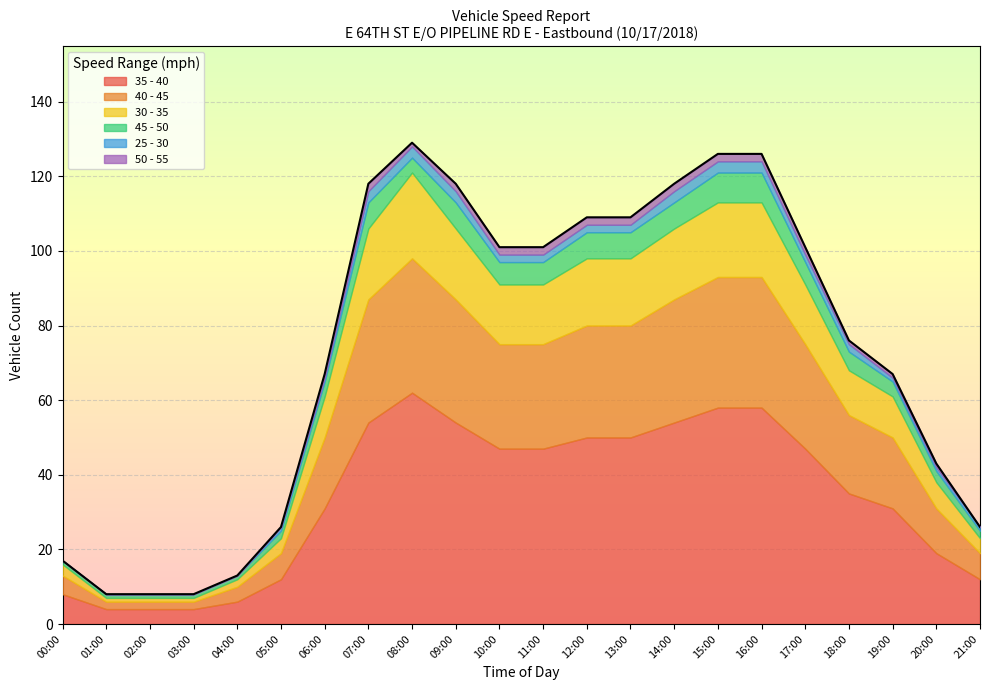

At which category does the chart reach its minimum across all series?

01:00